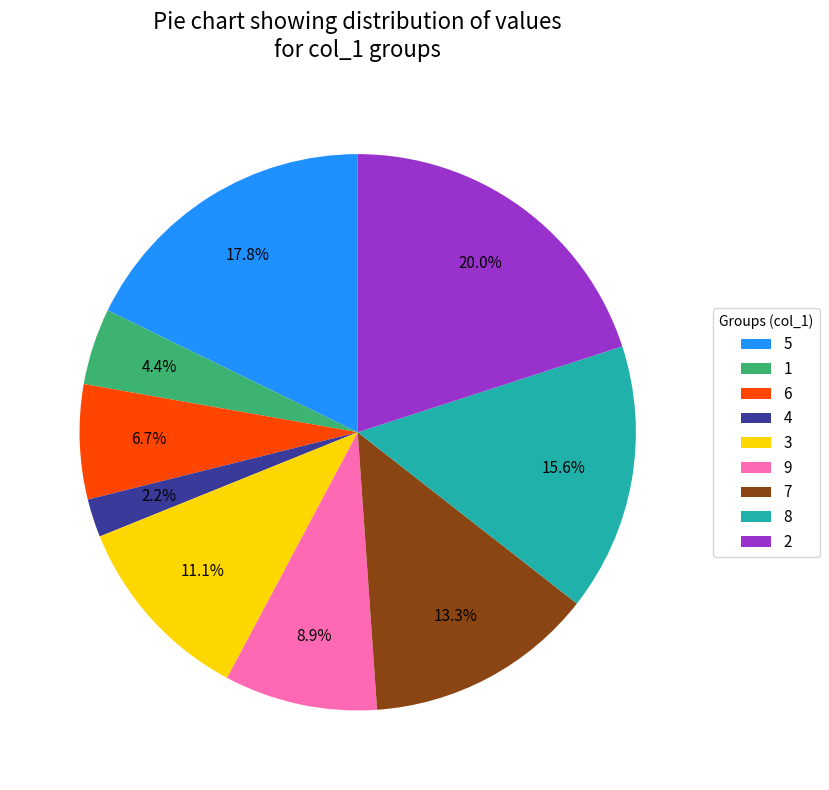

To the nearest percent, what is the average slice percentage?

11%